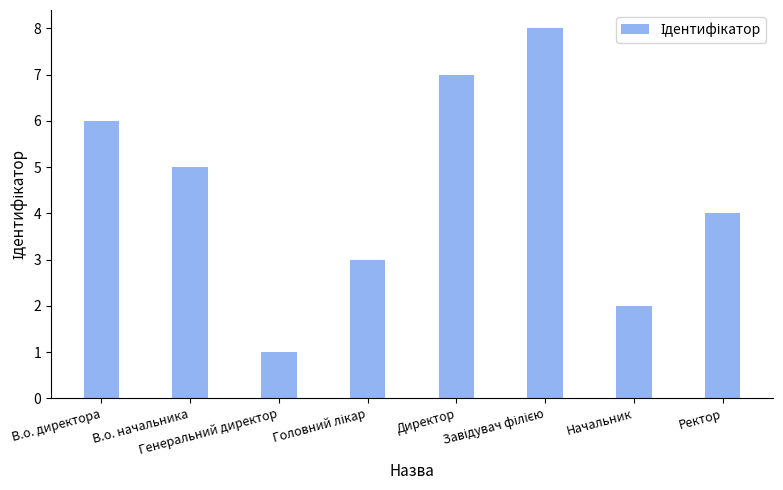

Reading right to left, what are all the values shown in this chart?

4	2	8	7	3	1	5	6